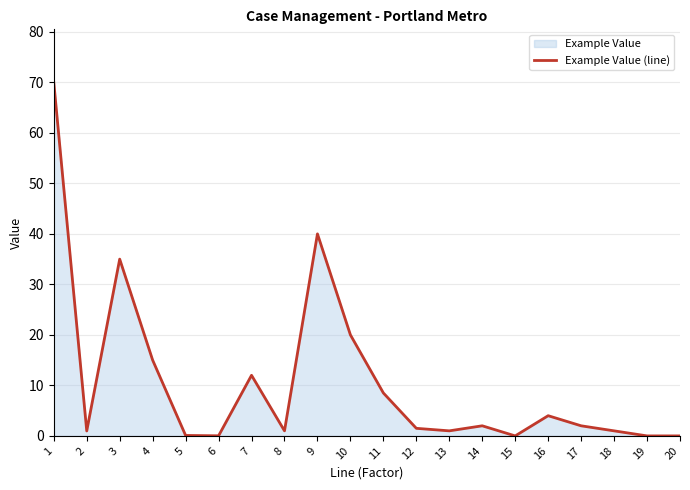

What is the value of the 12th point from the left?

1.5